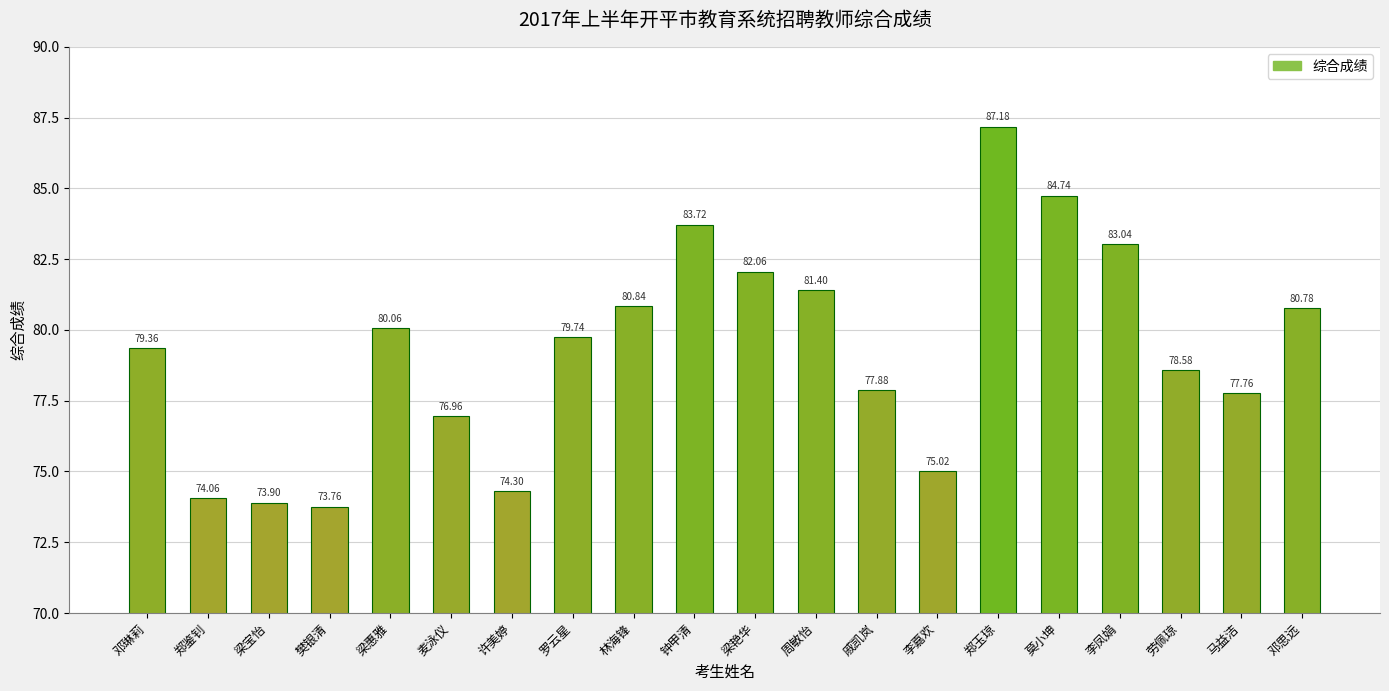

What is the sum of all values?

1585.1